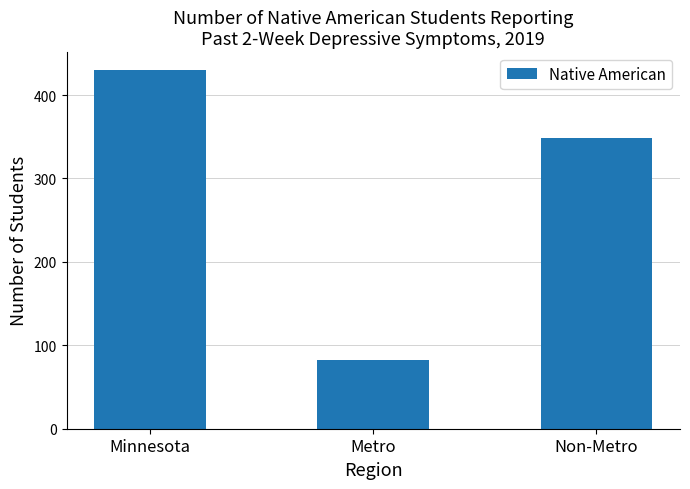

Count the number of data series in this chart.

1